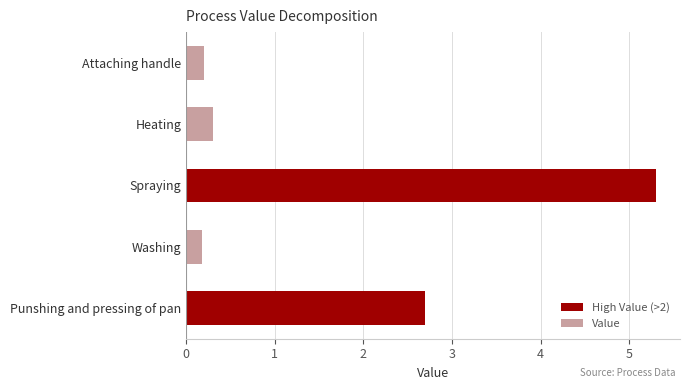

At which category does the chart reach its peak across all series?

Spraying